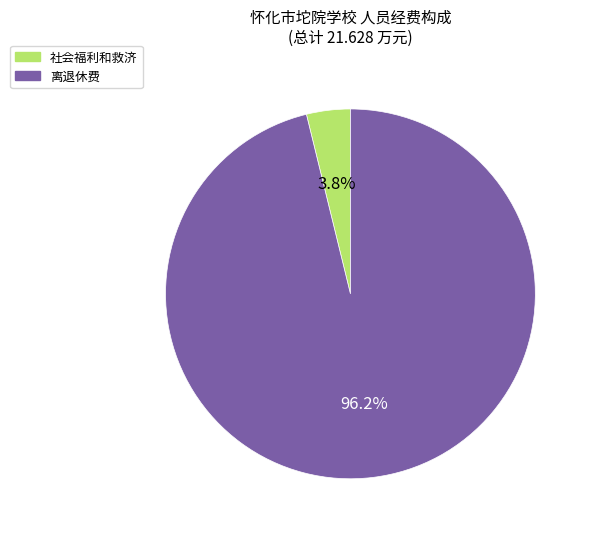

Which slice is the largest?

离退休费